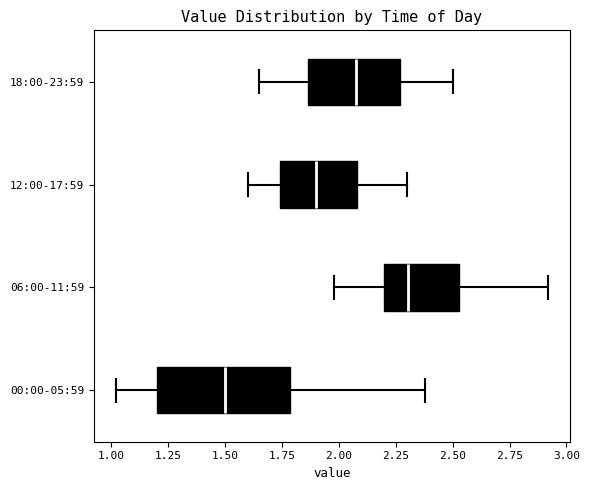

Where does the median line of the box for 18:00-23:59 sit on the x-axis? The values are not printed on the chart, so give them approximately, as read against the axis.

2.10